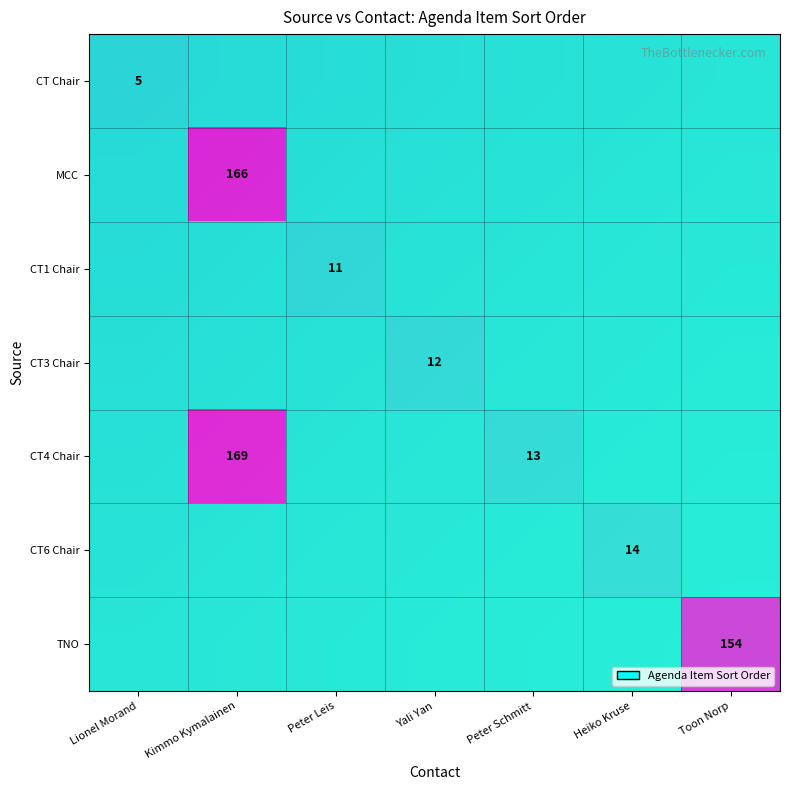

At which label does CT1 Chair reach its minimum?

Lionel Morand